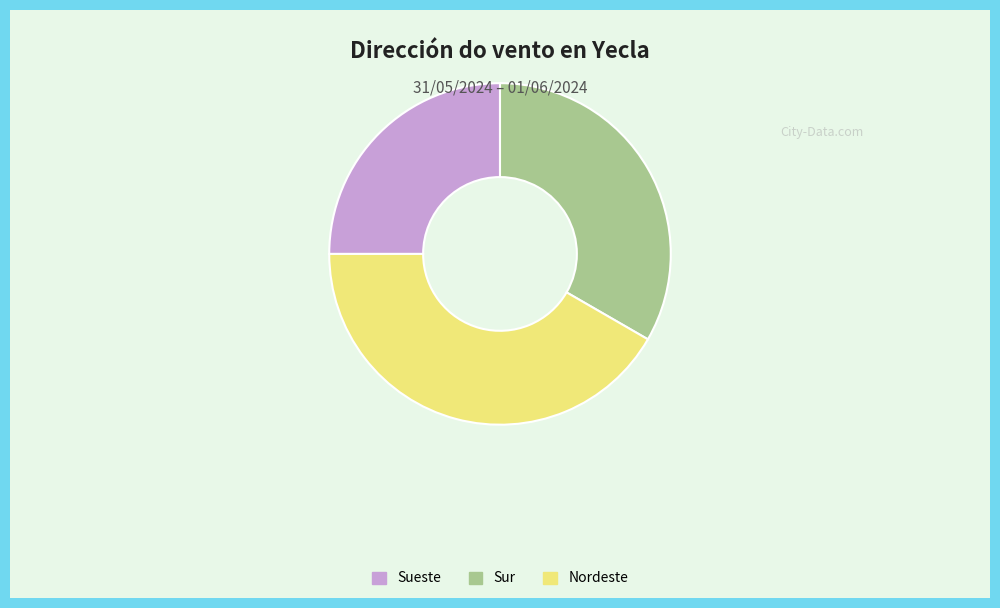

Approximately how many times larger is the value at Sueste compared to Nordeste?

0.6